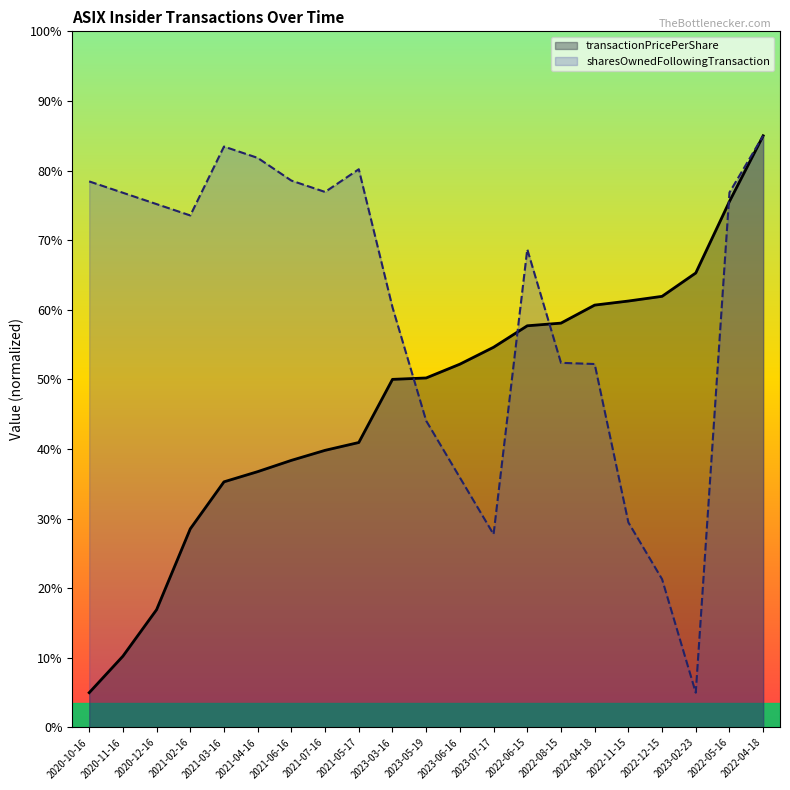

In sharesOwnedFollowingTransaction, how many points are higher than both neighbors (excluding endpoints)?

3